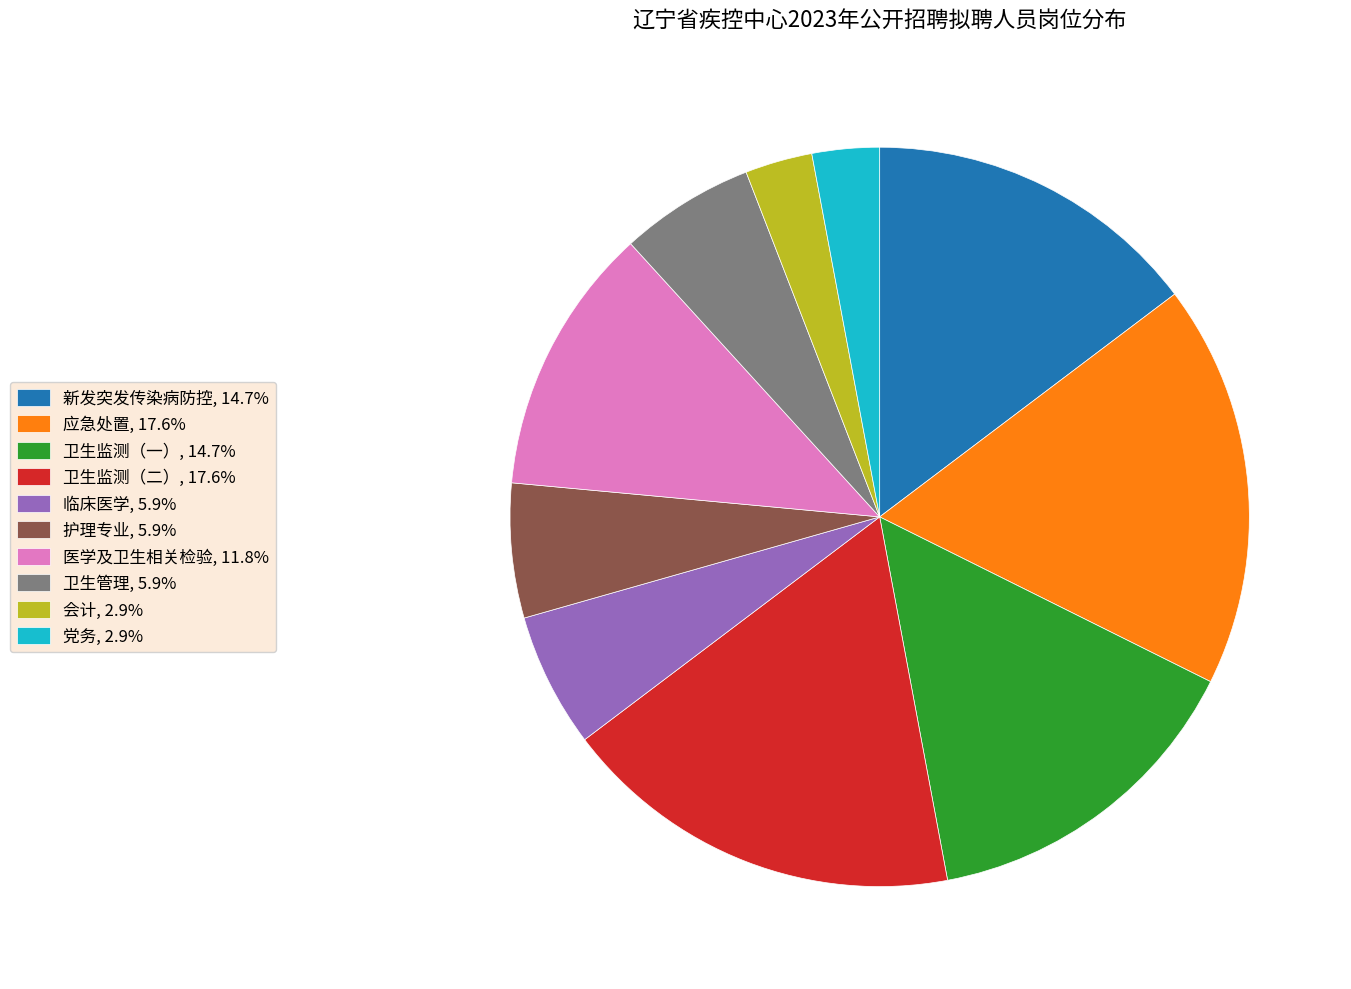

Does 应急处置, 17.6% represent more than half of the total?

No